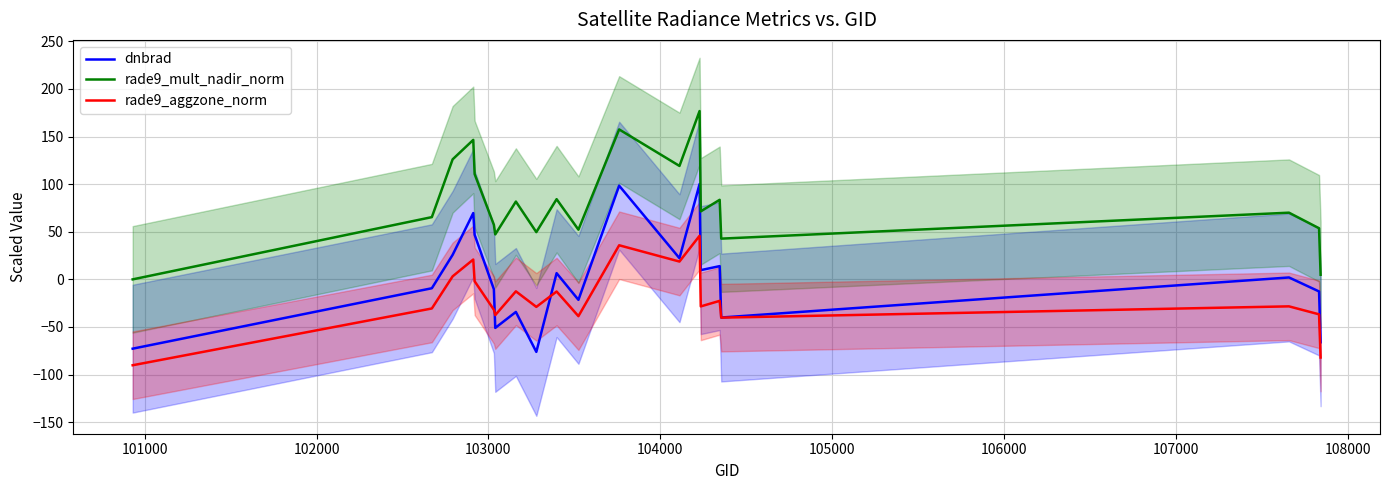

What is the highest value of the dnbrad series?

100.1